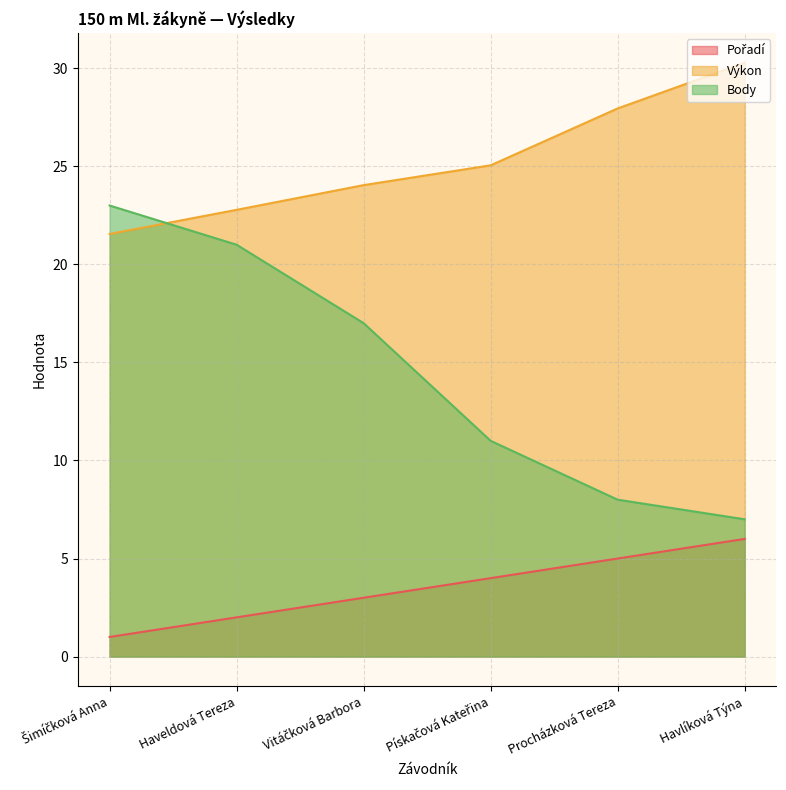

What is the value of the Výkon point at the 2nd from the left?

22.8